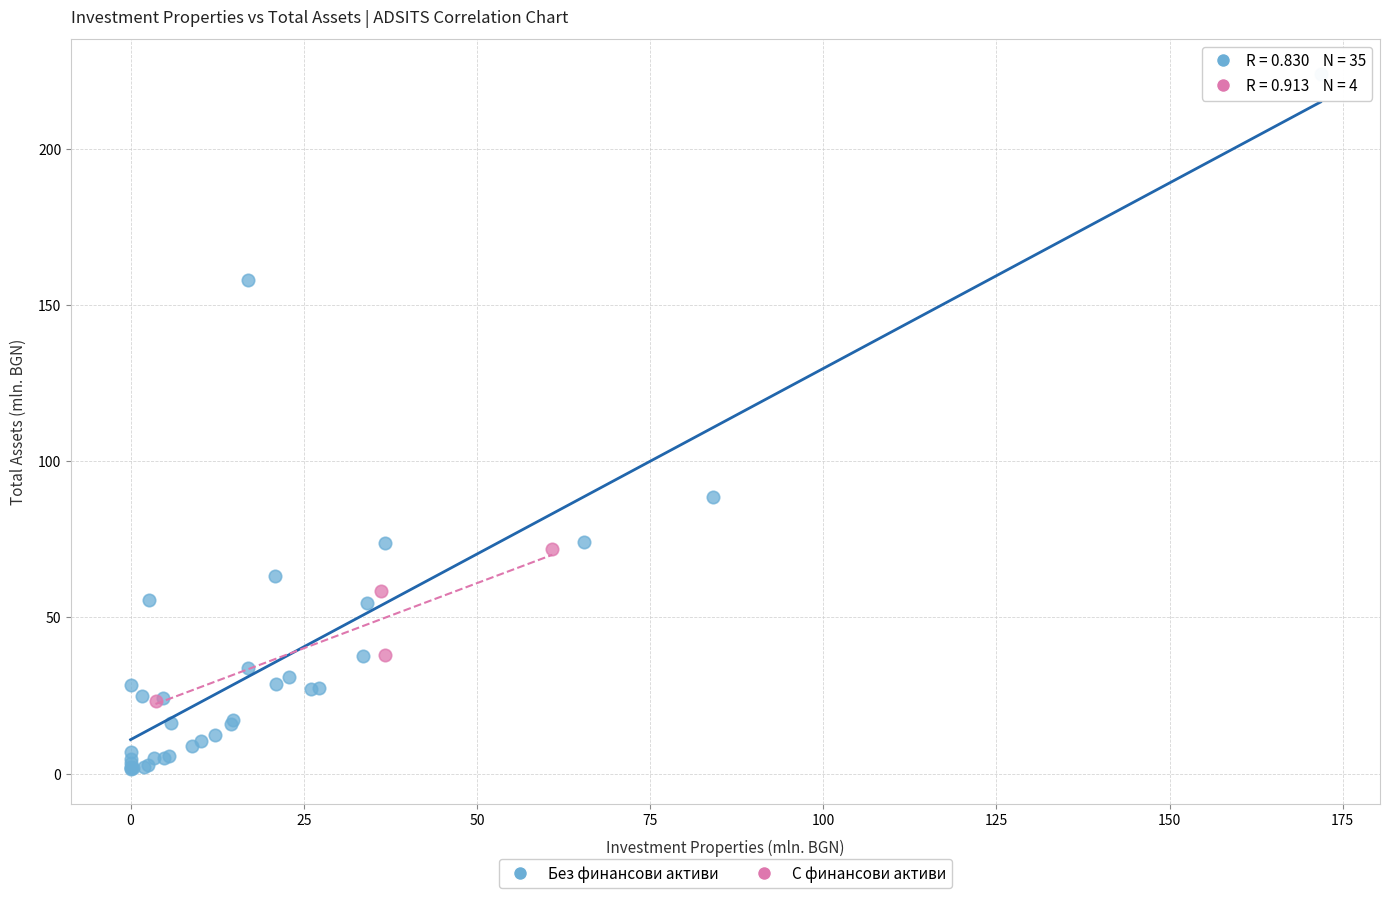

Which series has the widest spread of Y values?

Без финансови активи